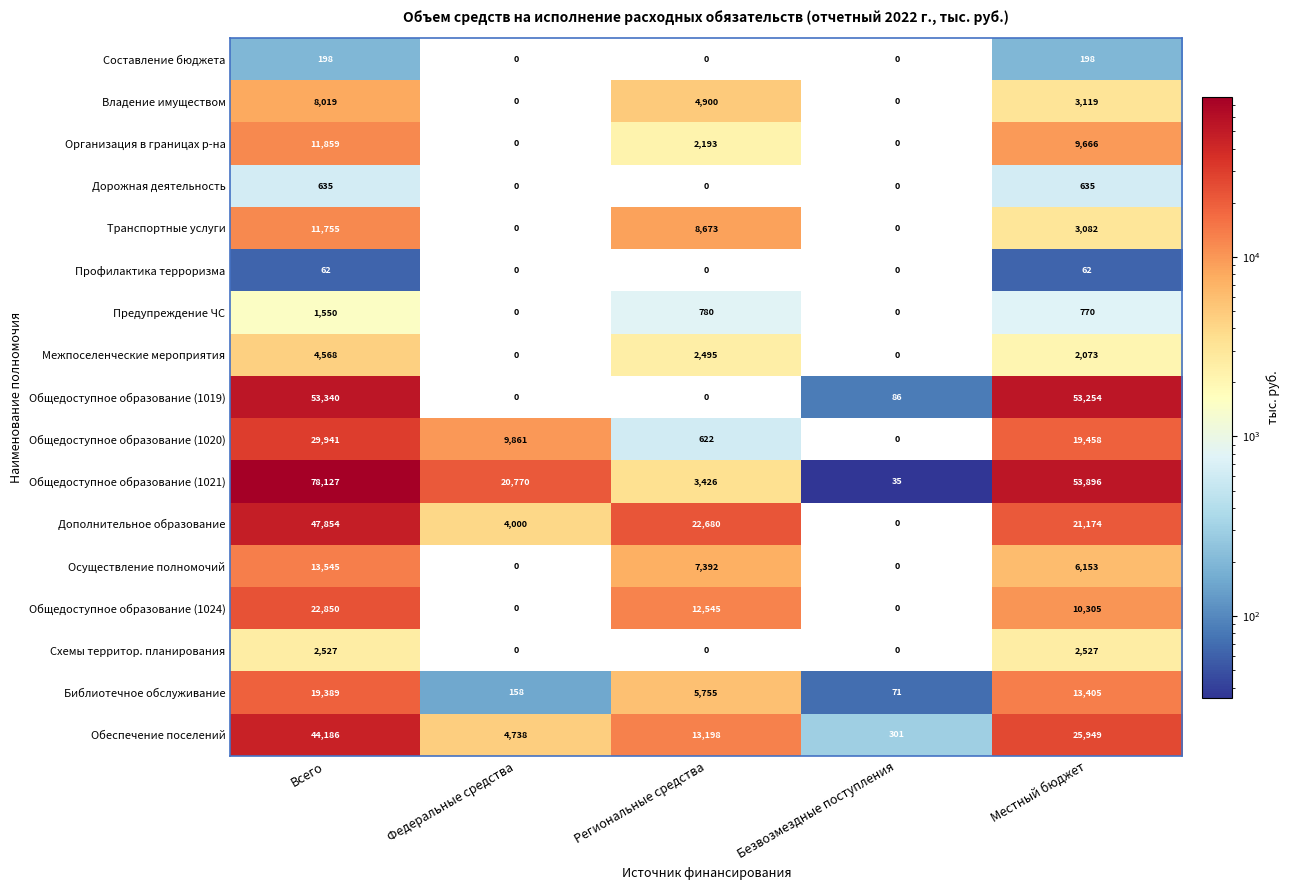

What is the sum of all Межпоселенческие мероприятия values?

9136